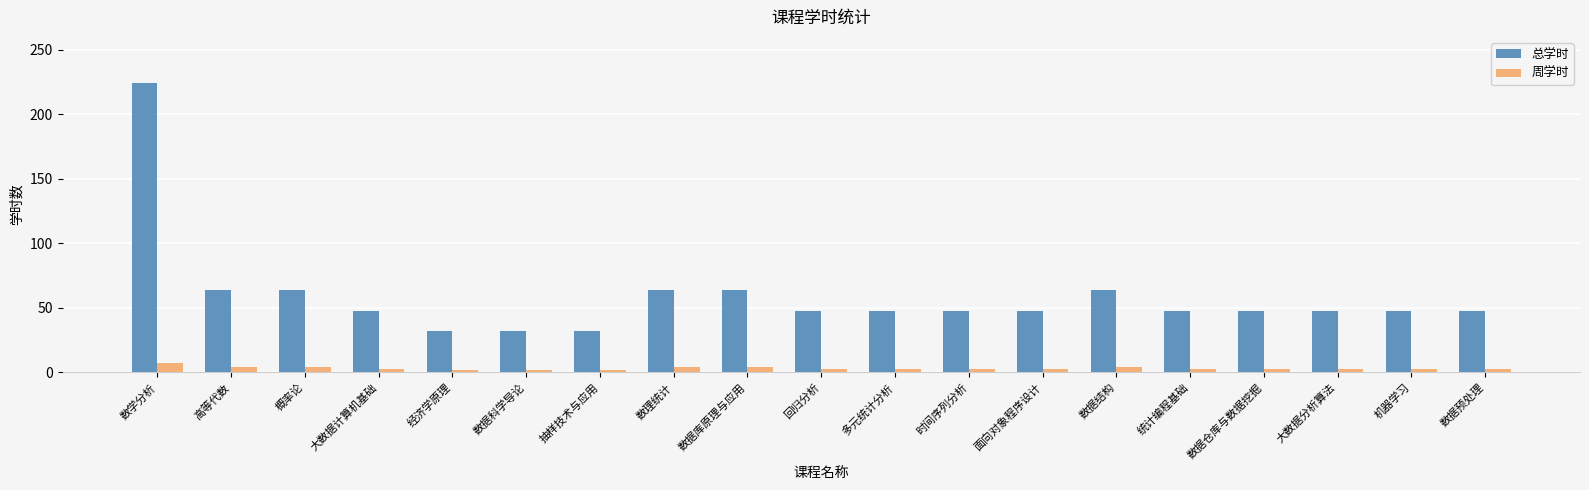

At which label does 总学时 reach its peak?

数学分析